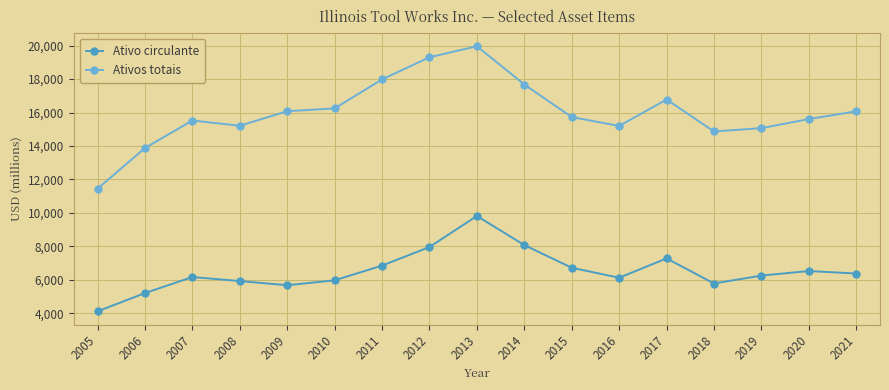

Which label corresponds to the largest value in the chart?

2013